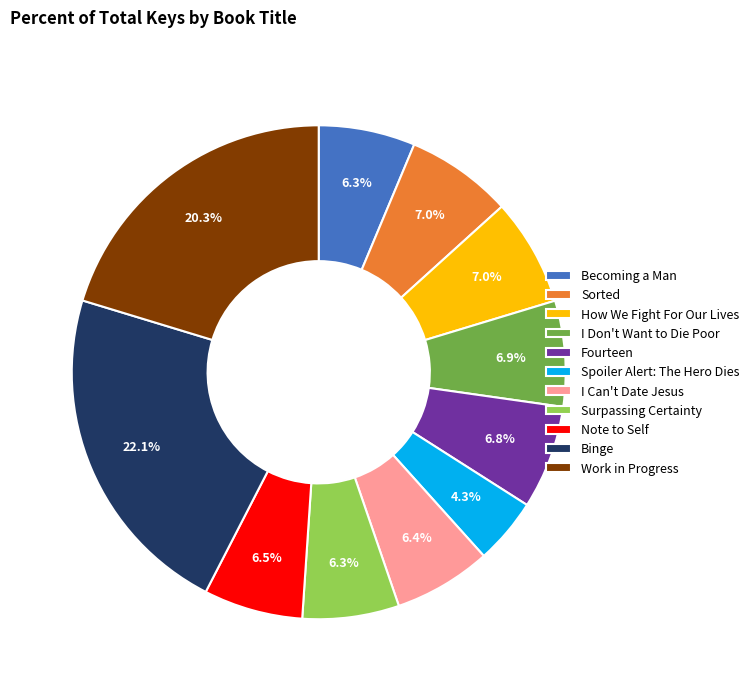

To the nearest percent, what is the difference between the largest and smallest slice percentages?

18%